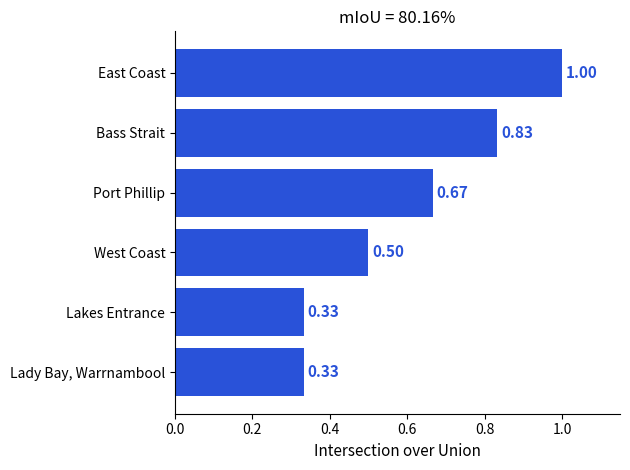

Which label corresponds to the largest value in the chart?

East Coast